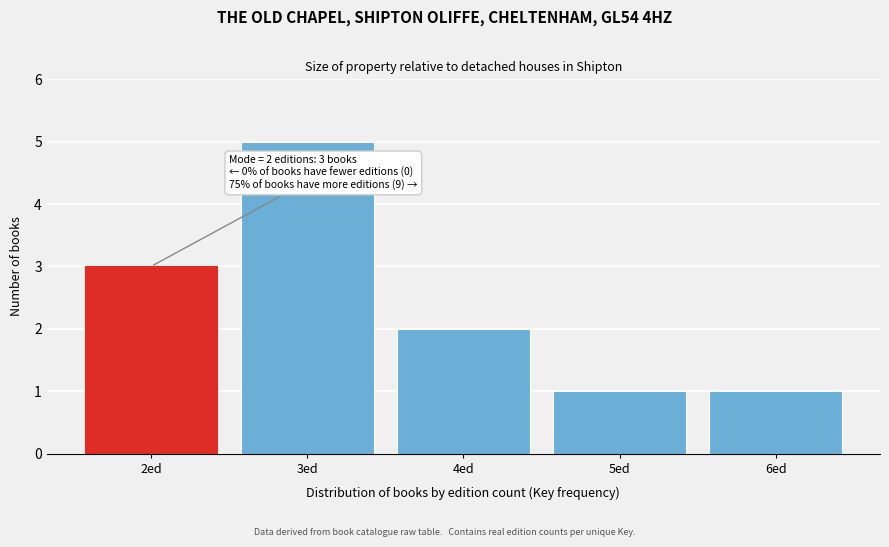

Reading left to right, transcribe all the data shown in this chart.

3	5	2	1	1